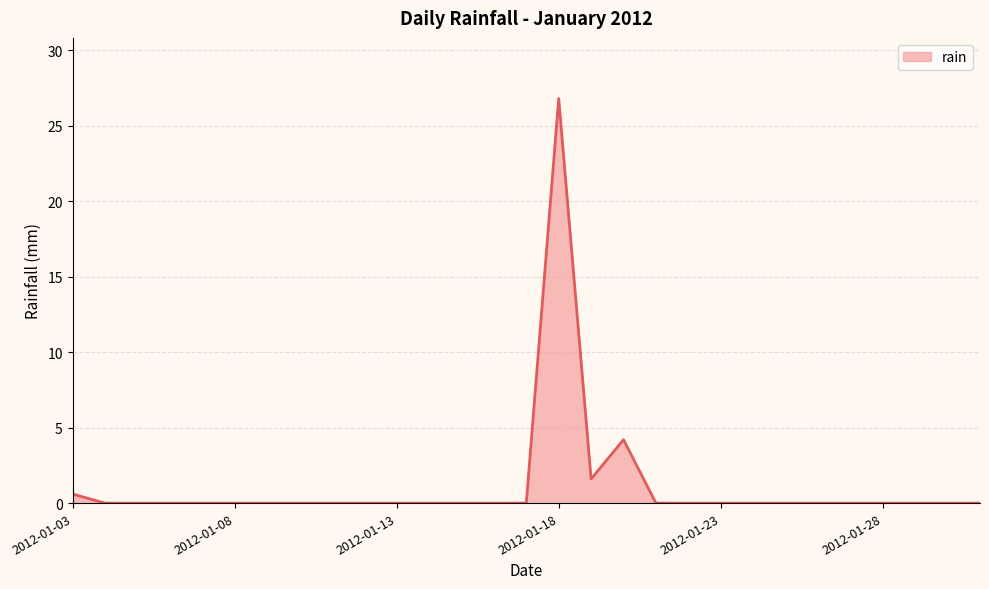

What is the difference between the maximum and minimum values?

26.8